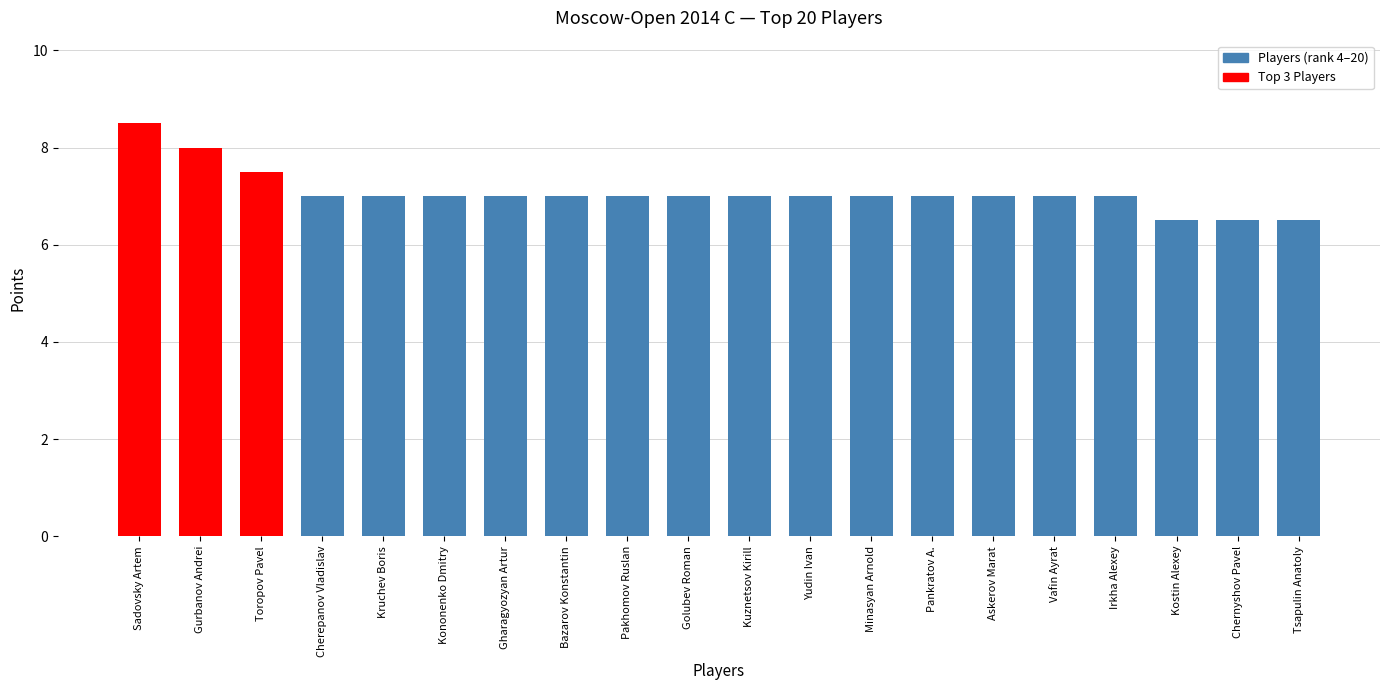

Is it true that the value at Golubev Roman is 2.5?

False